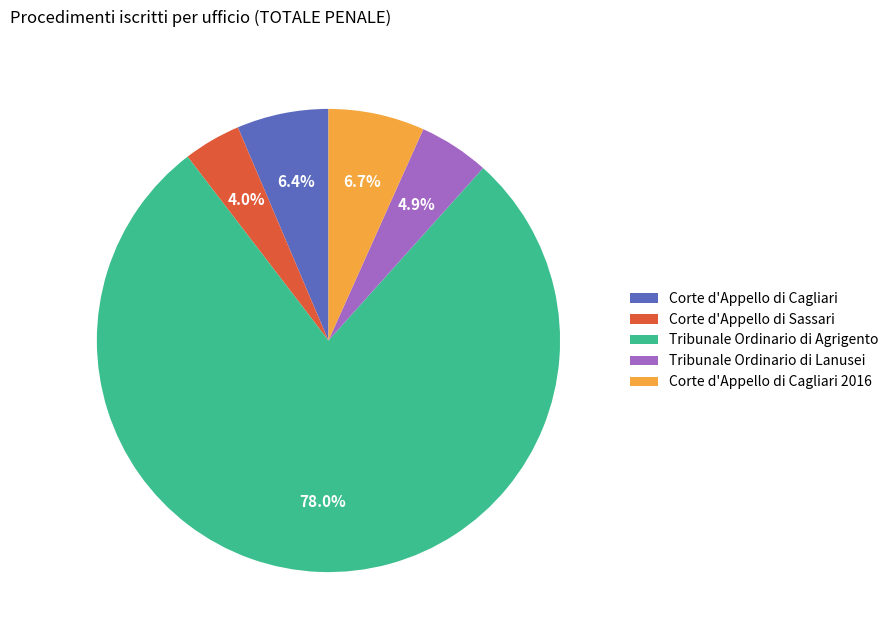

What is the largest slice in the pie chart?

Tribunale Ordinario di Agrigento